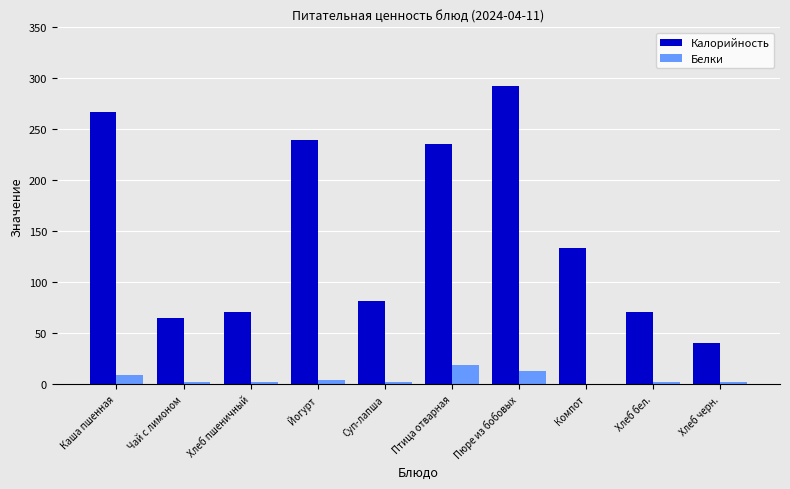

At which category does the chart reach its peak across all series?

Пюре из бобовых